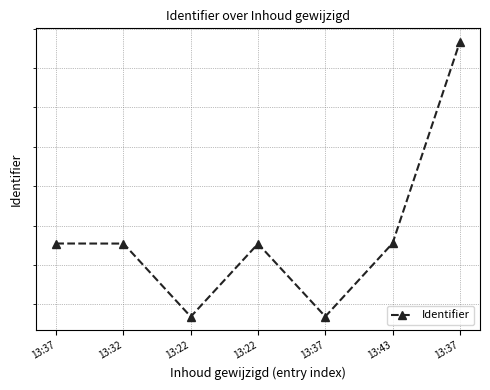

Which label corresponds to the smallest value in the chart?

13:22